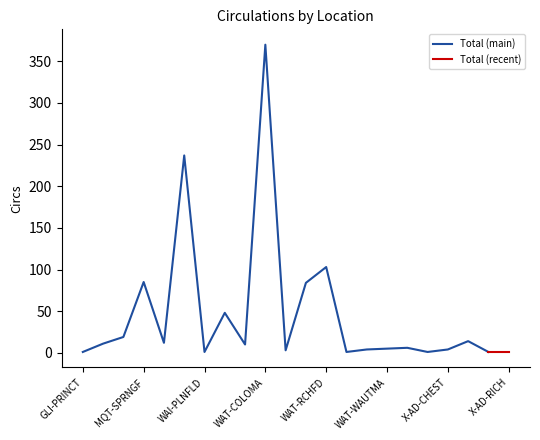

What is the sum of all values?

1021